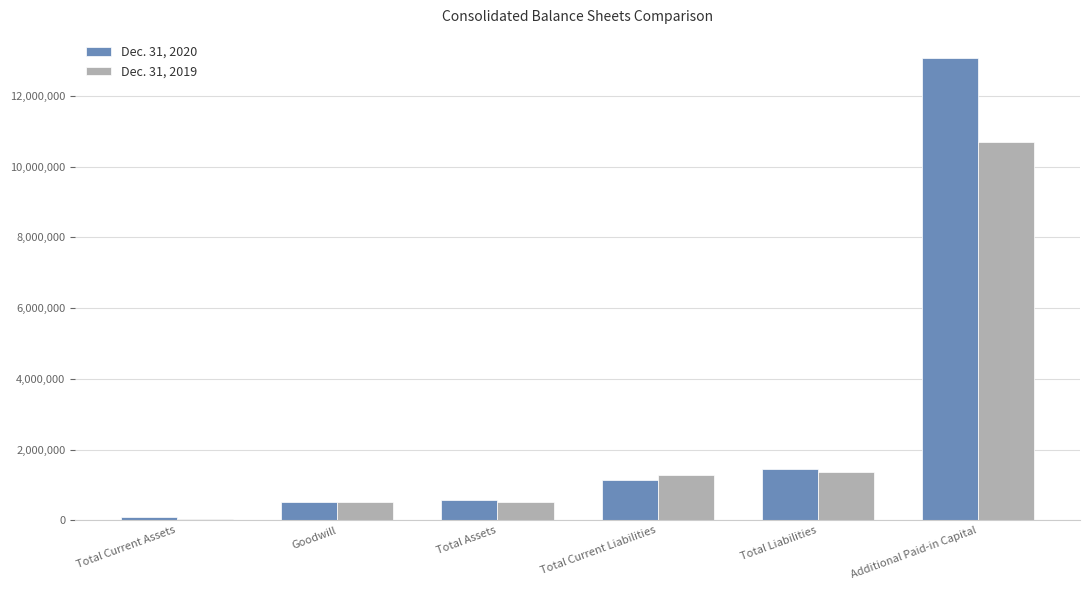

Which category has the highest value in the Dec. 31, 2019 series?

Additional Paid-in Capital